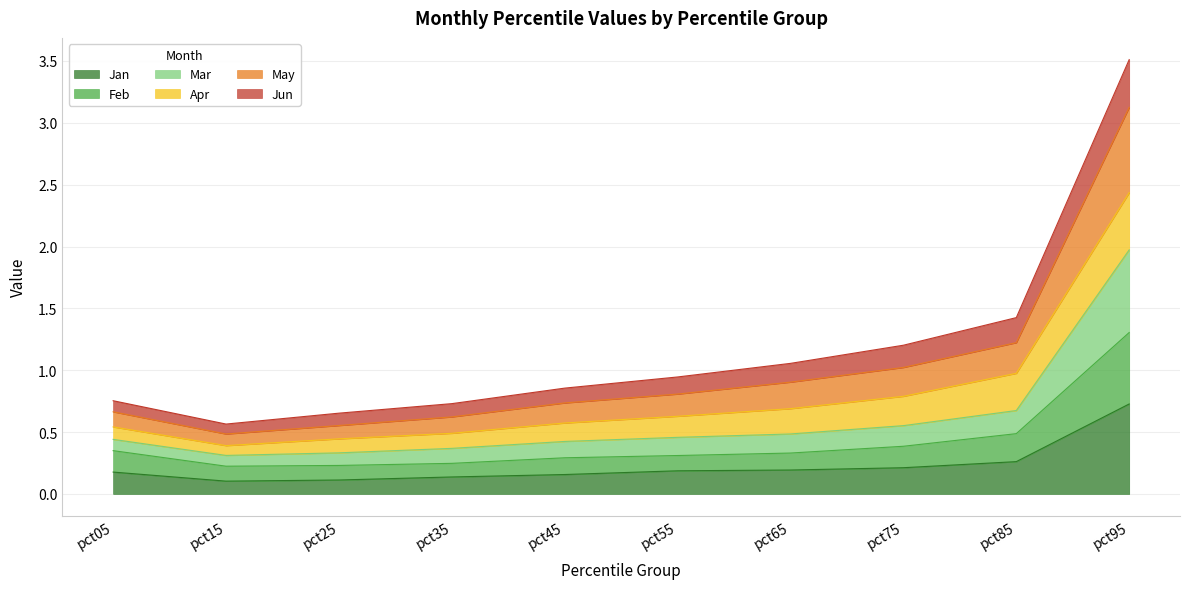

List the labels in order of May value, largest first.

pct95, pct85, pct75, pct65, pct55, pct45, pct05, pct35, pct25, pct15